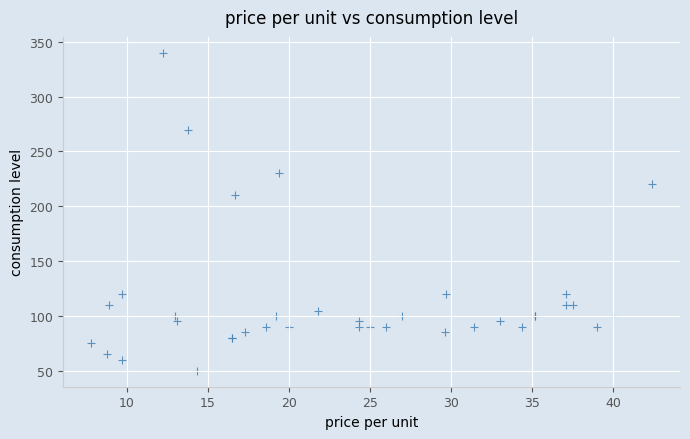

What Y value in the scatter plot is closest to 195?

210